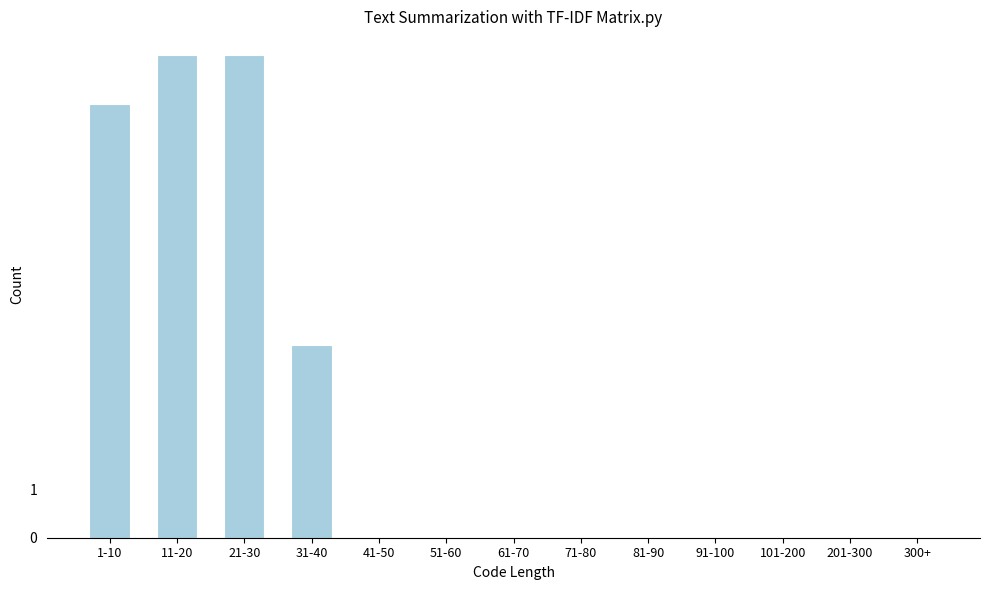

Reading left to right, what are all the values shown in this chart?

1-10=9	11-20=10	21-30=10	31-40=4	41-50=0	51-60=0	61-70=0	71-80=0	81-90=0	91-100=0	101-200=0	201-300=0	300+=0